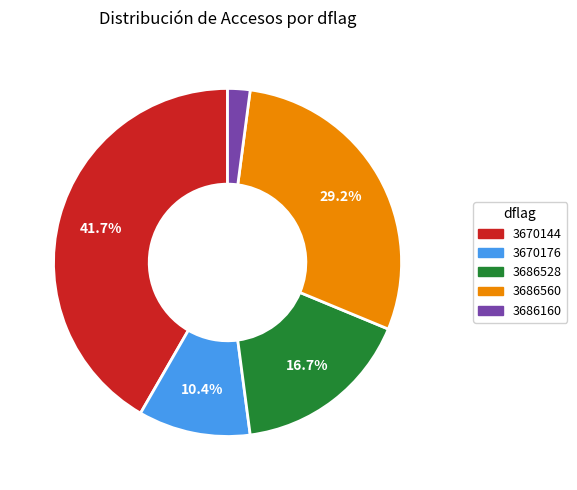

Which has a higher value, 3670176 or 3686560?

3686560